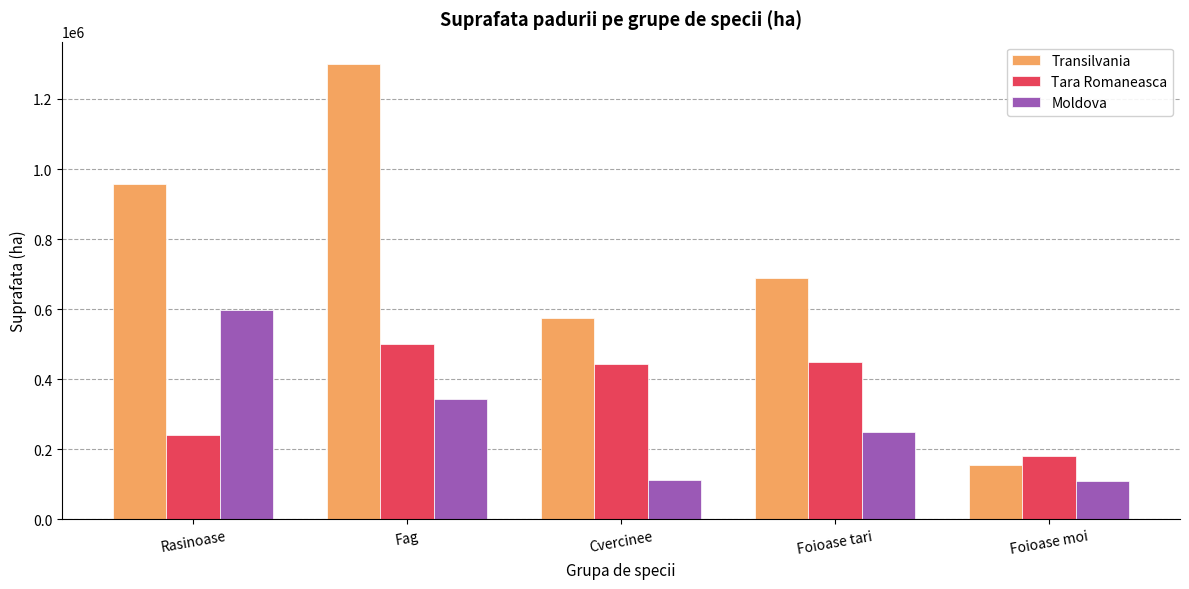

How many data points in Tara Romaneasca are above 442638?

3